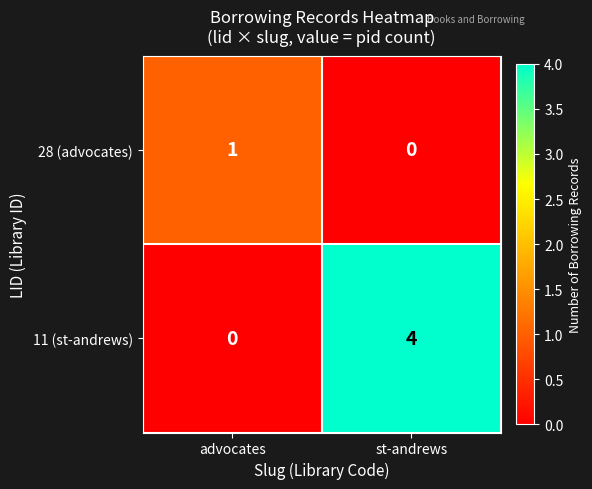

How many series are shown in this chart?

2